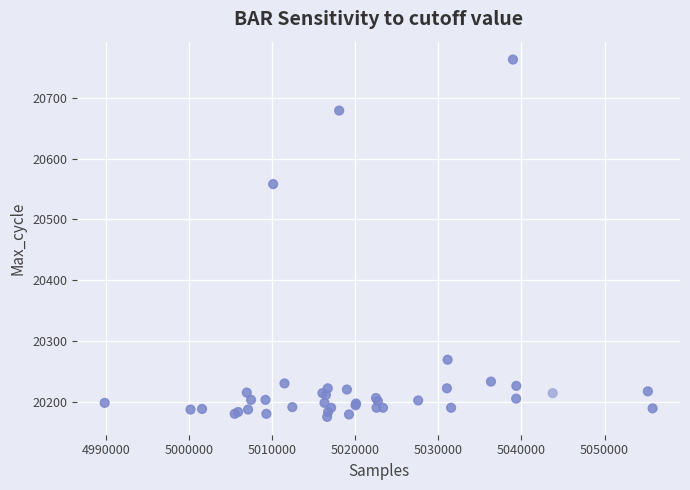

What Y value in the scatter plot is closest to 20469?

20558